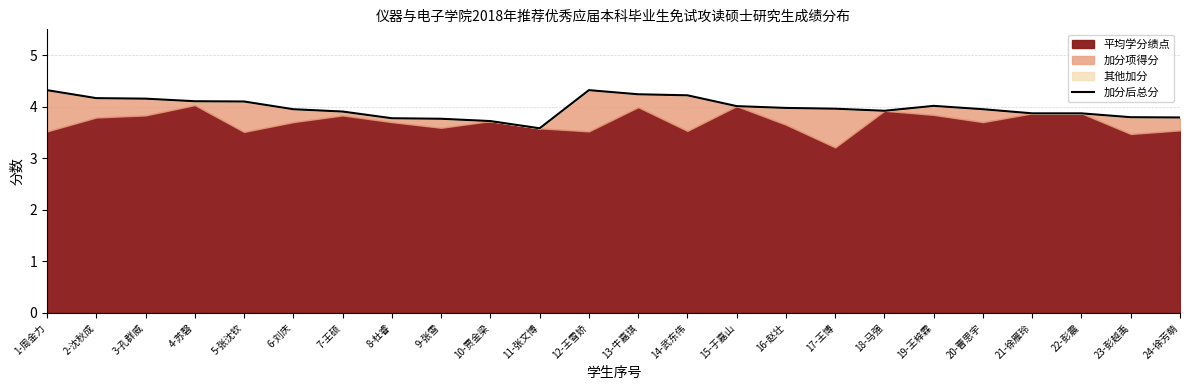

How many categories are shown in the chart?

24